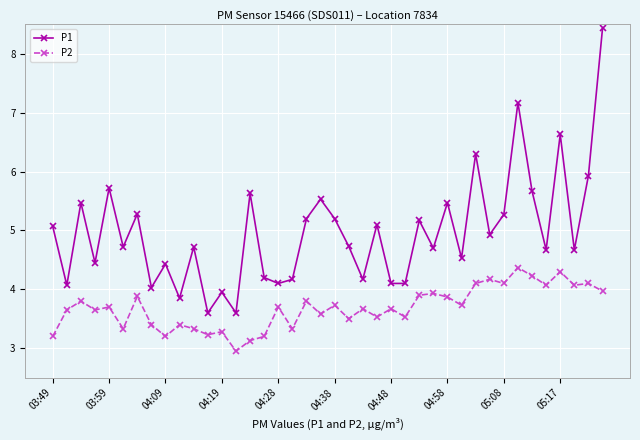

What is the difference between the maximum and minimum values in the P2 series?

1.4